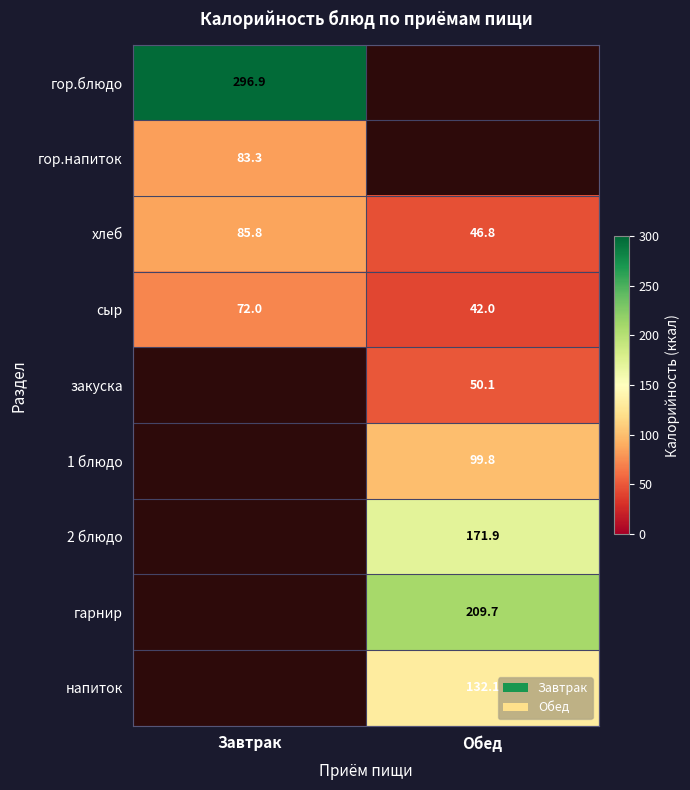

Which category has the highest value across all series?

Завтрак